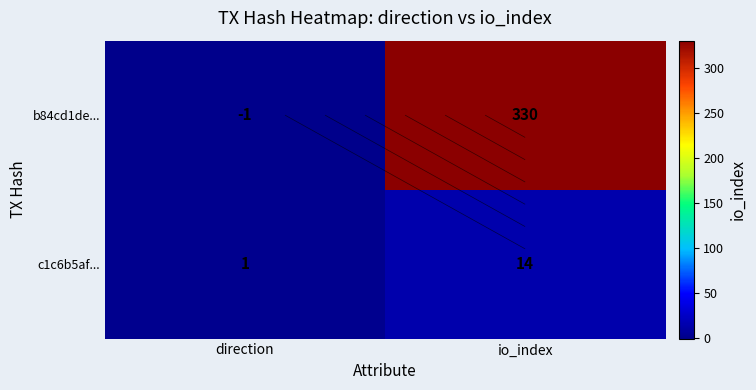

What is the greatest value displayed?

330